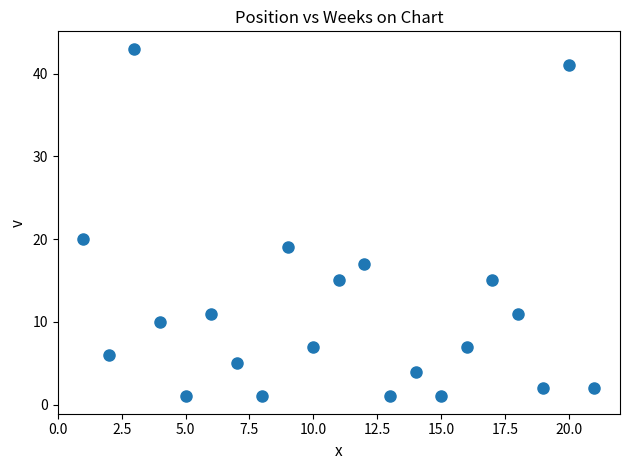

What is the range of Y values (max minus min)?

42